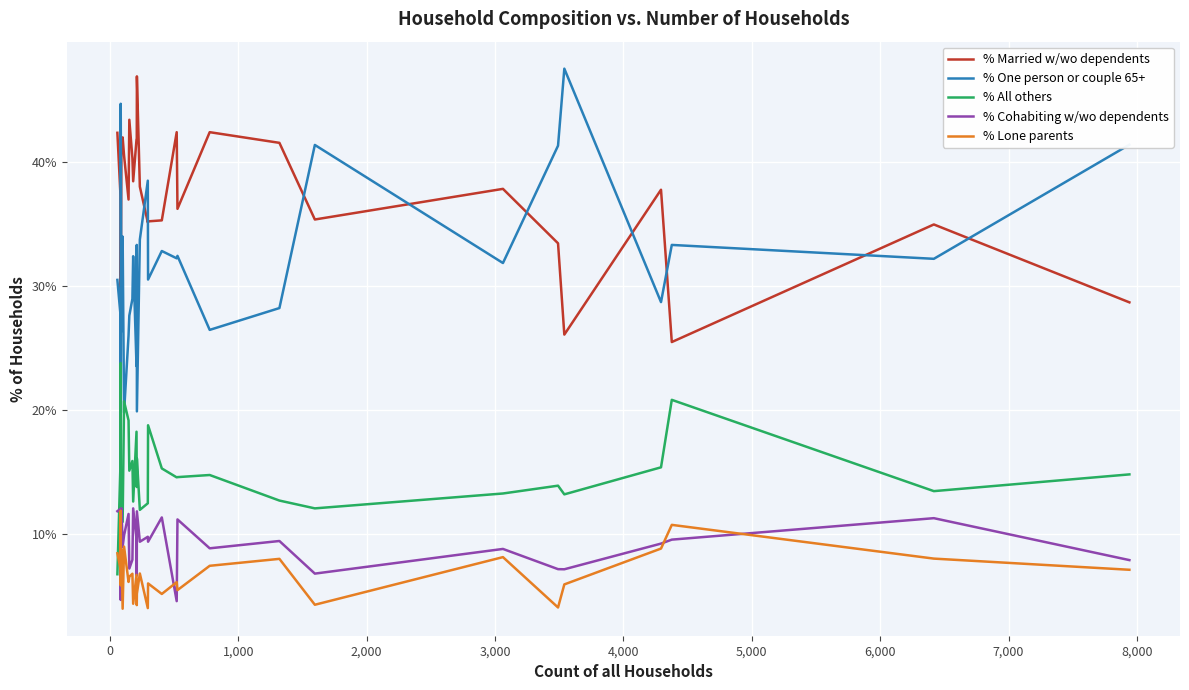

Which series has the widest spread of values?

% One person or couple 65+